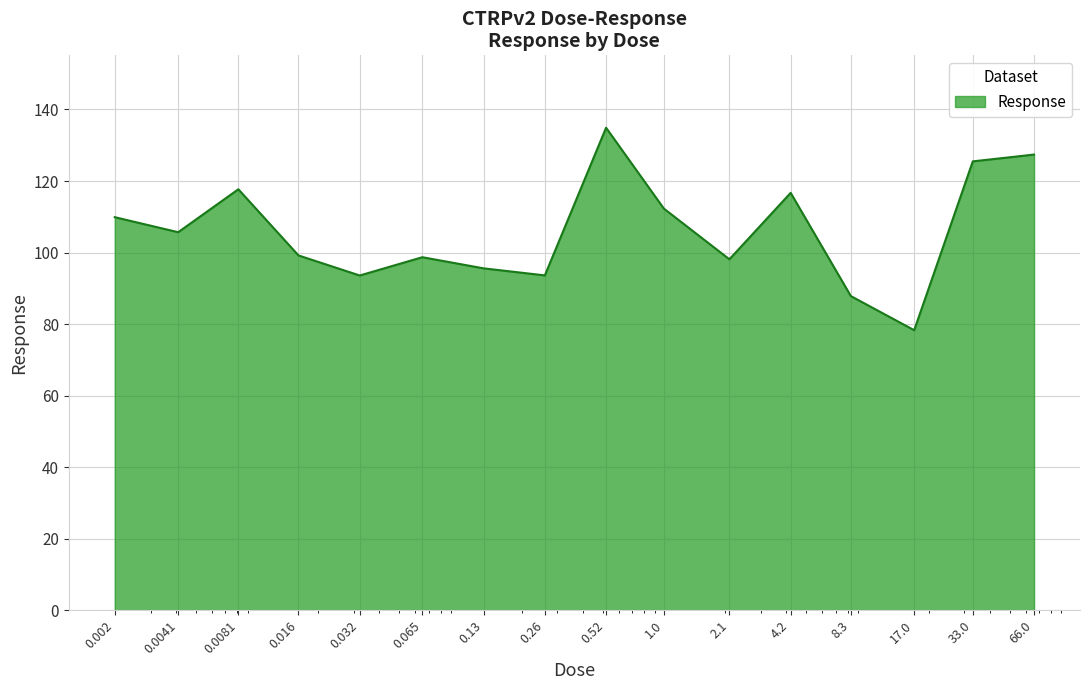

How many lines are shown in the chart?

1